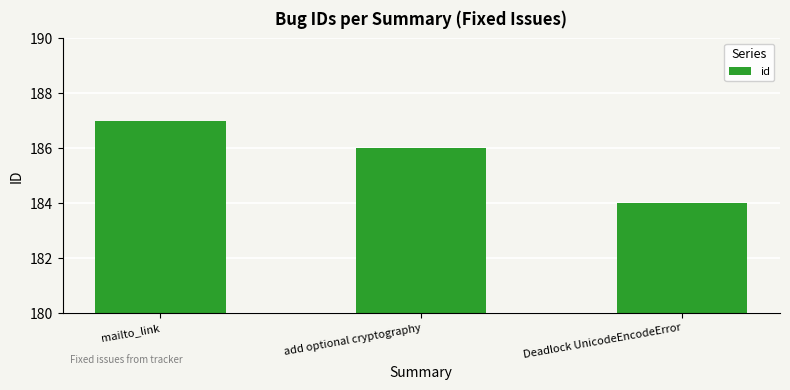

What is the value of the 3rd bar from the left?

184